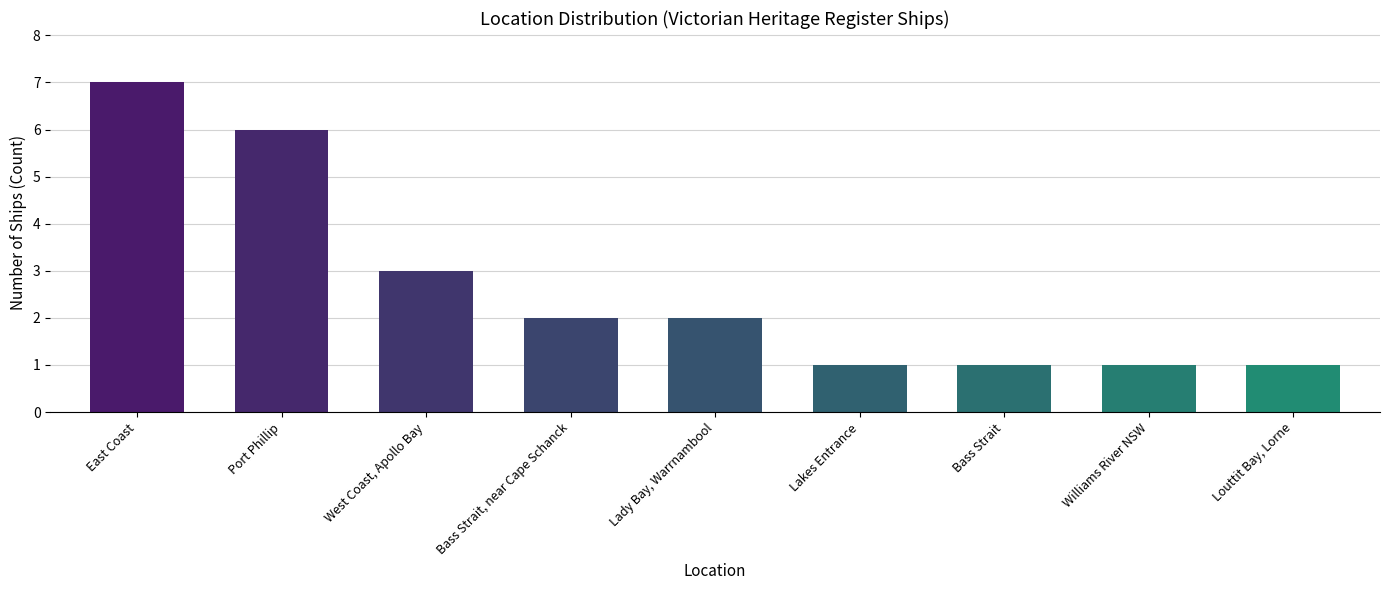

At which category does the chart reach its peak across all series?

East Coast